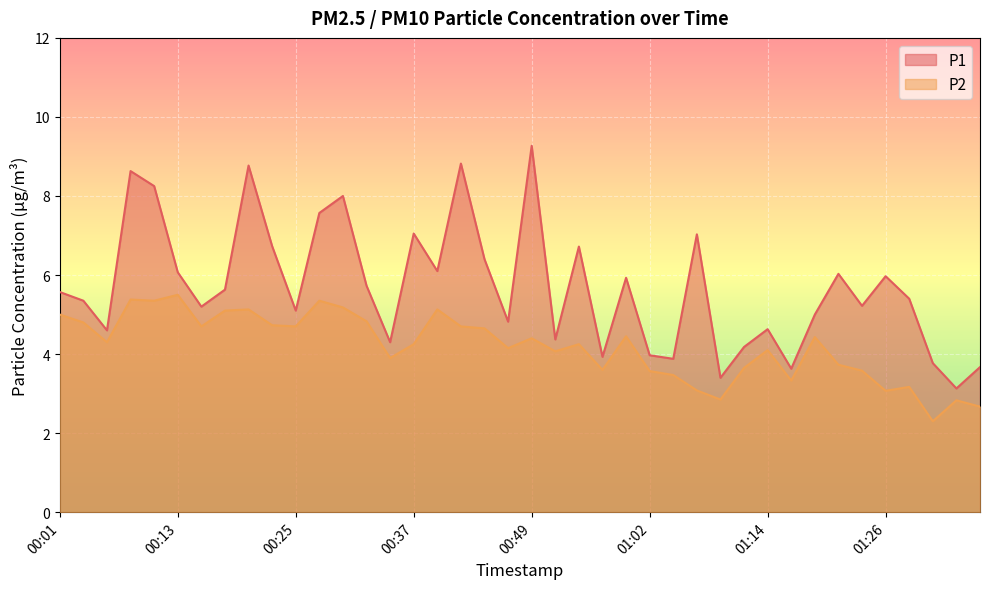

True or false: P2 has a value of 3.4 at 00:10.

False